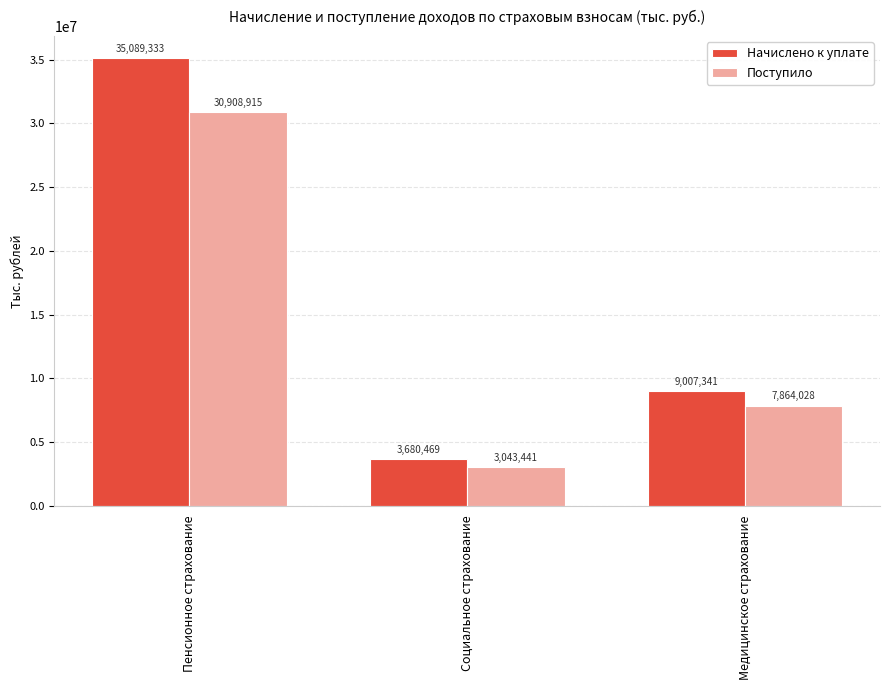

How many groups of bars are there?

3